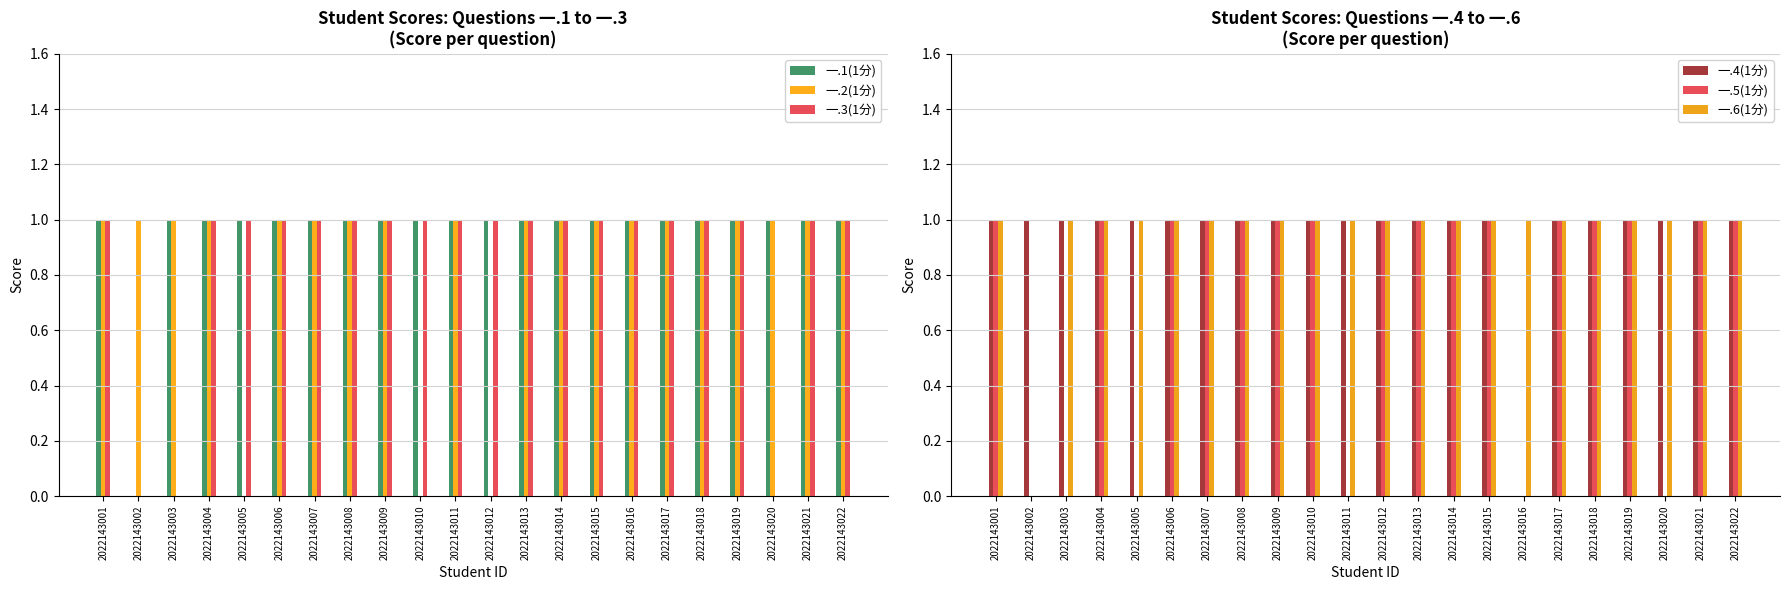

Which series has the largest range (max minus min)?

一.1(1分)